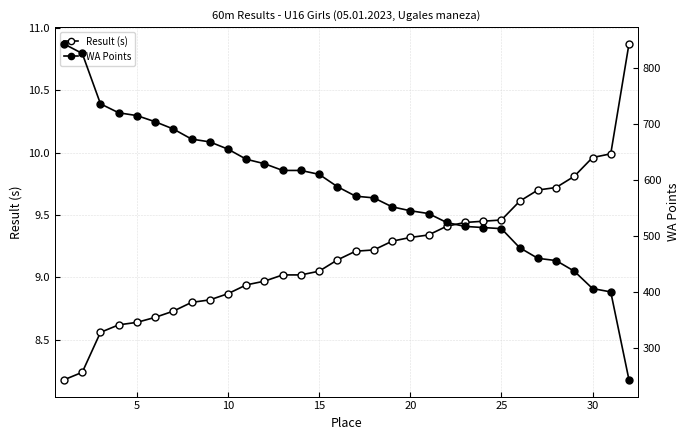

What are all the series names shown in the legend?

Result (s), WA Points